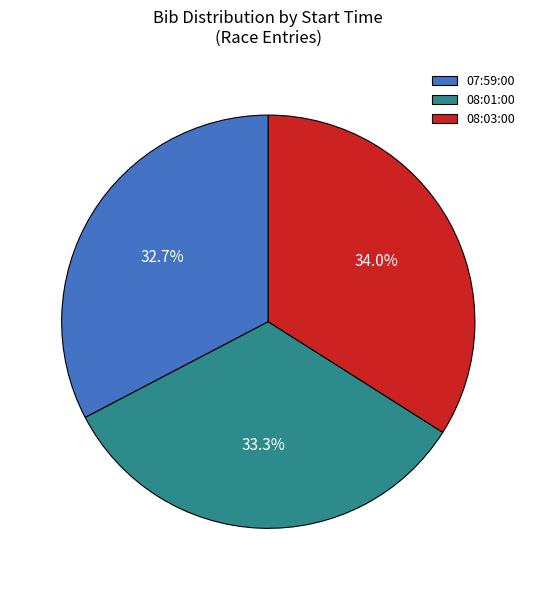

What is the largest slice in the pie chart?

08:03:00